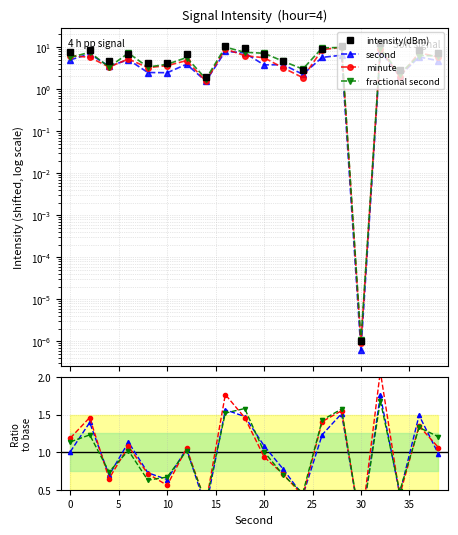

Rank the series by their maximum value, from highest to lowest.

intensity(dBm), minute, second, fractional second